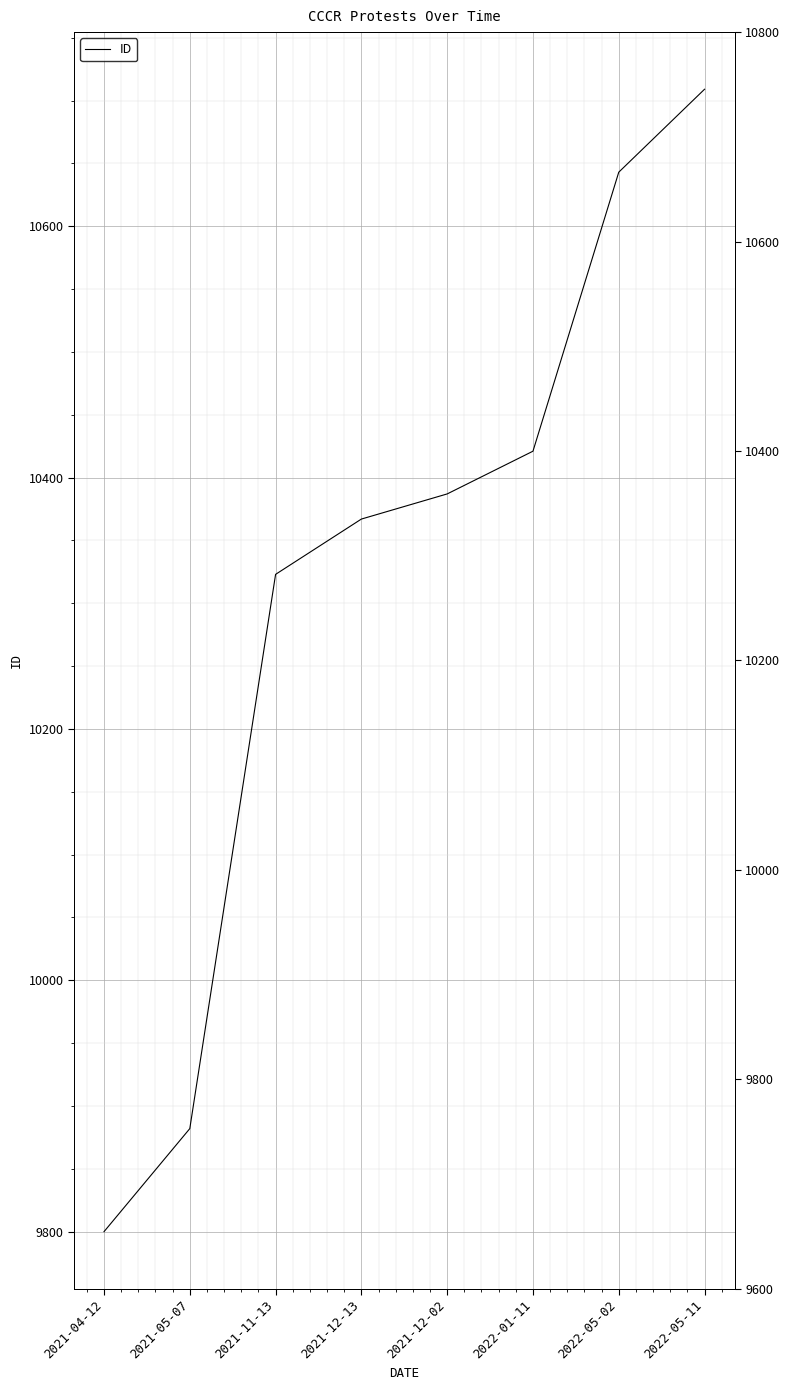

How many data points are less than 10387?

4